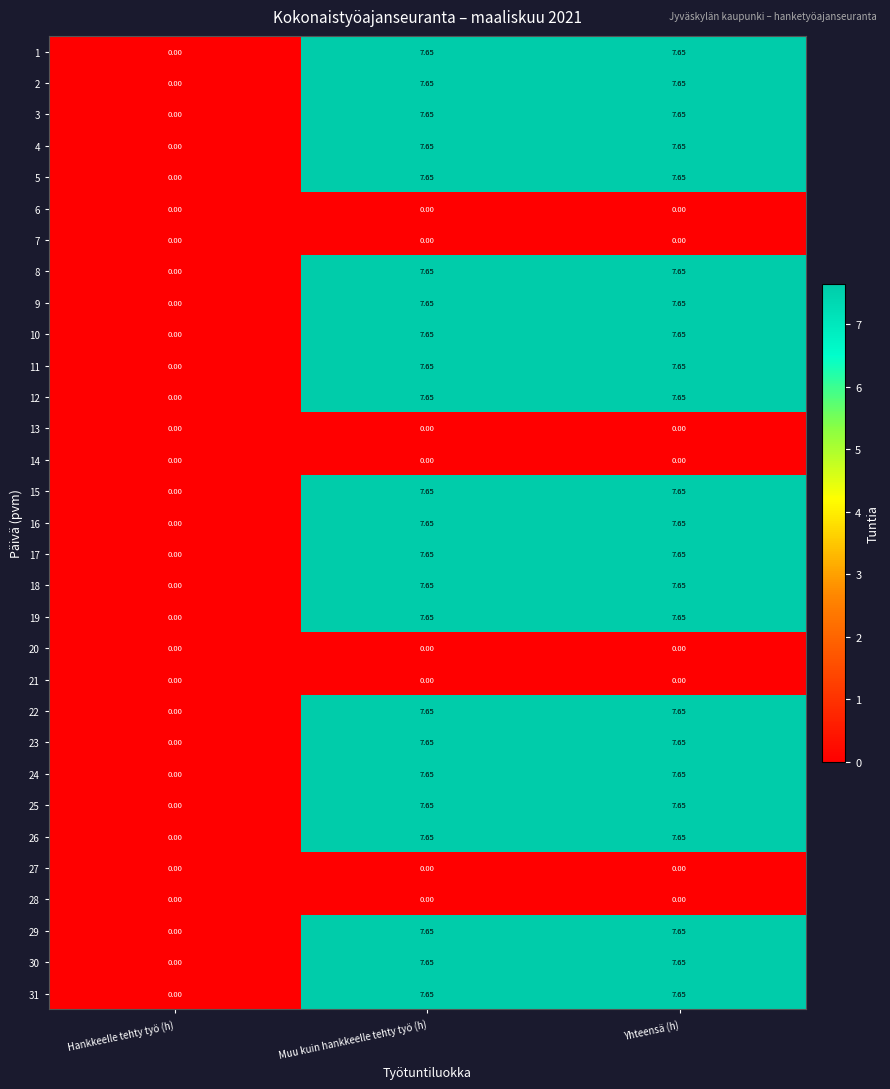

What is the total value across all series at Muu kuin hankkeelle tehty työ (h)?

176.0